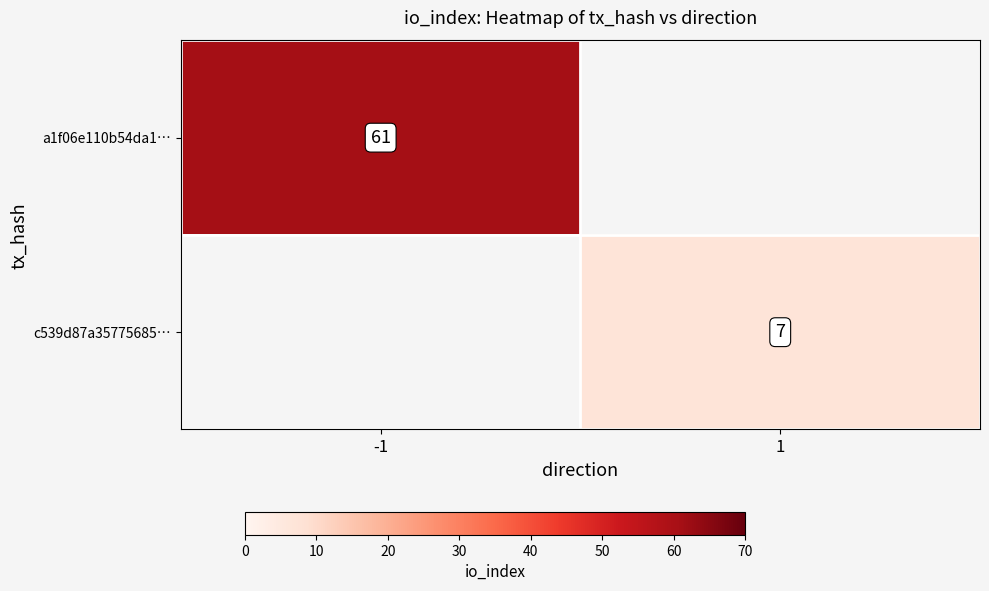

The a1f06e110b54da1… series shows 61 at -1. True or false?

True